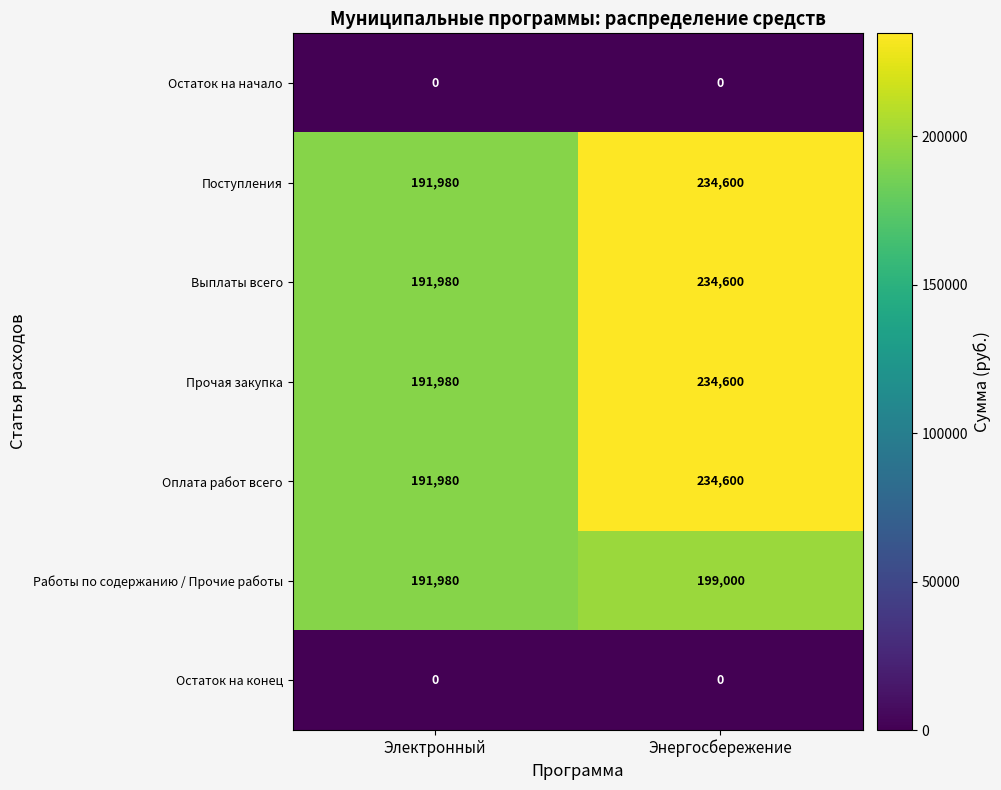

Is the value of Выплаты всего at Электронный greater than the value of Поступления at Энергосбережение?

No